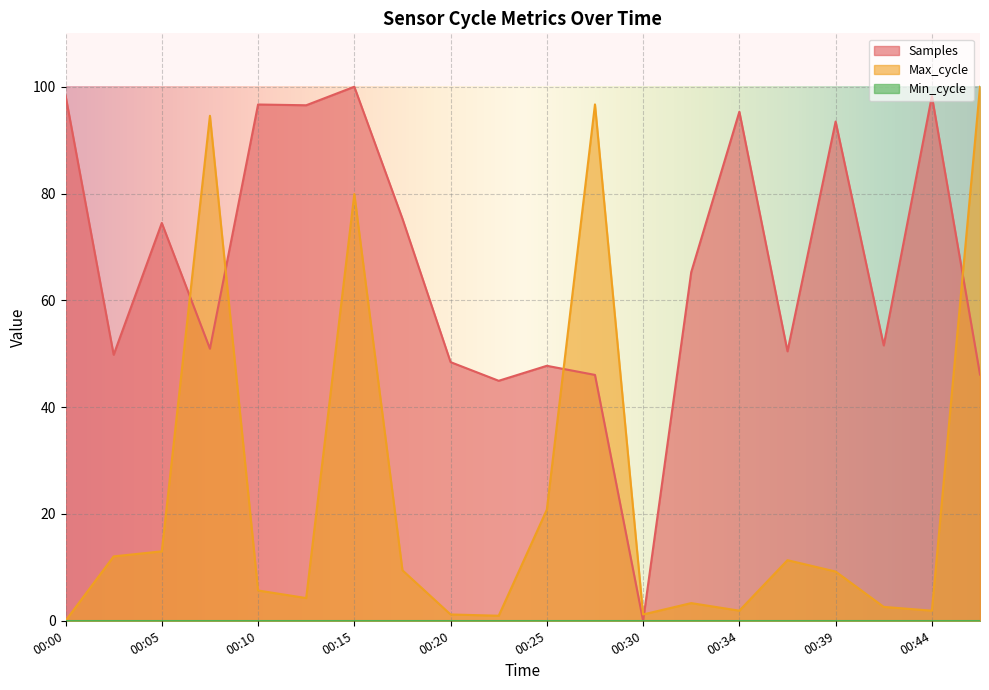

True or false: Samples has a value of 117.5 at 00:05.

False